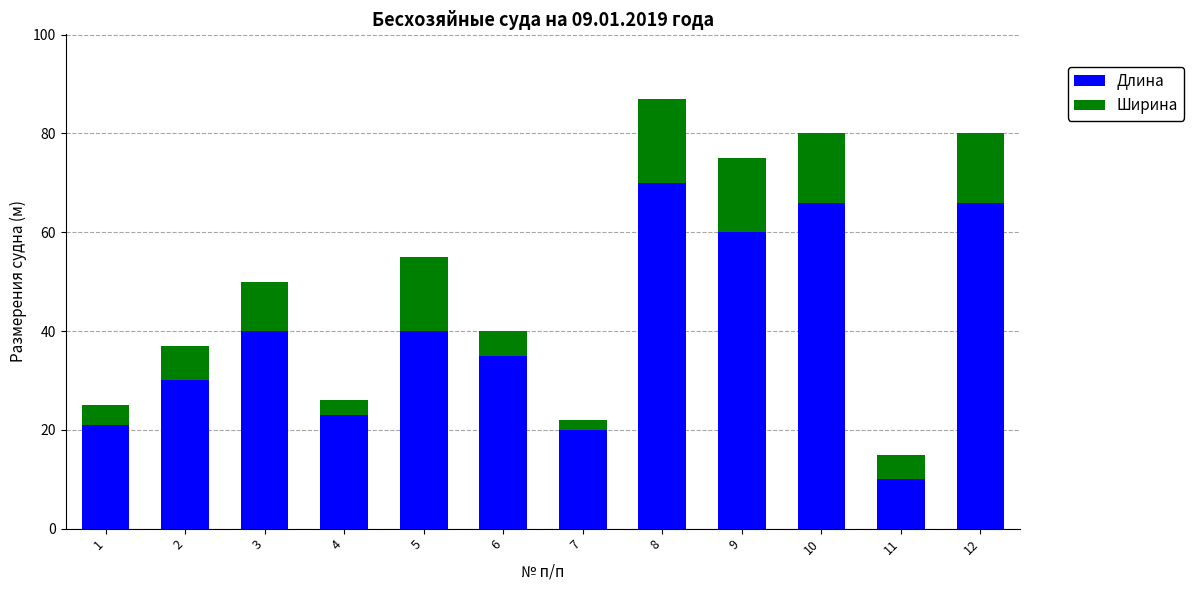

What is the value of the Длина bar at the 10th from the left?

66.0